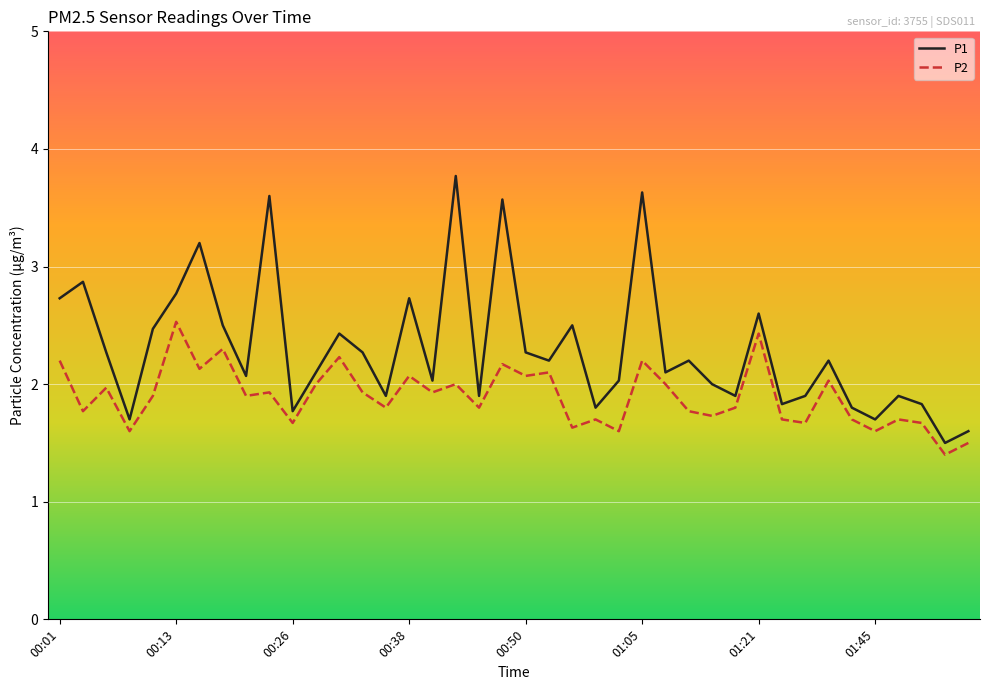

Which series has the largest total across all categories?

P1